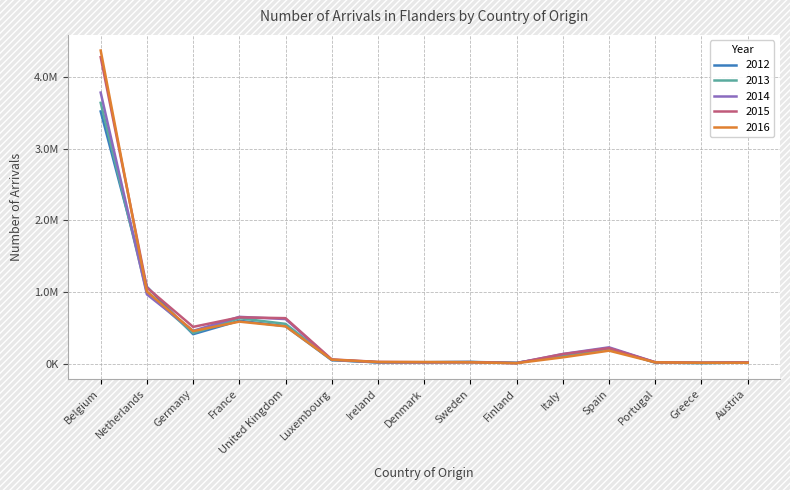

Does the chart have visible grid lines?

Yes